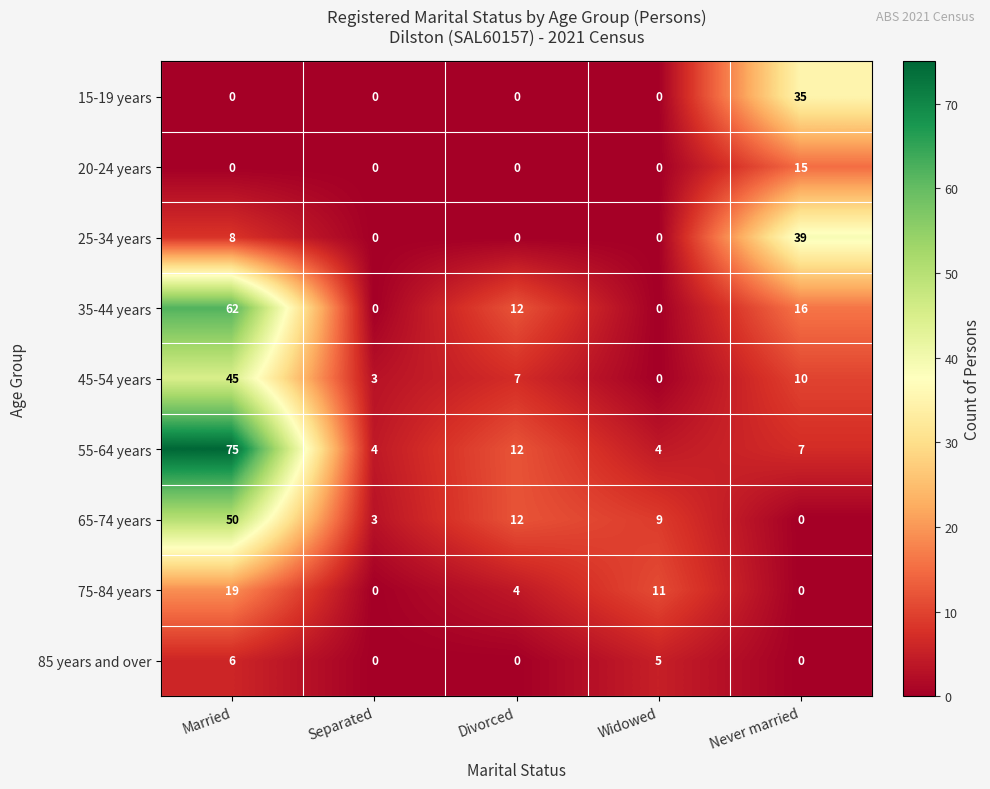

At how many categories does at least one series exceed 3?

5